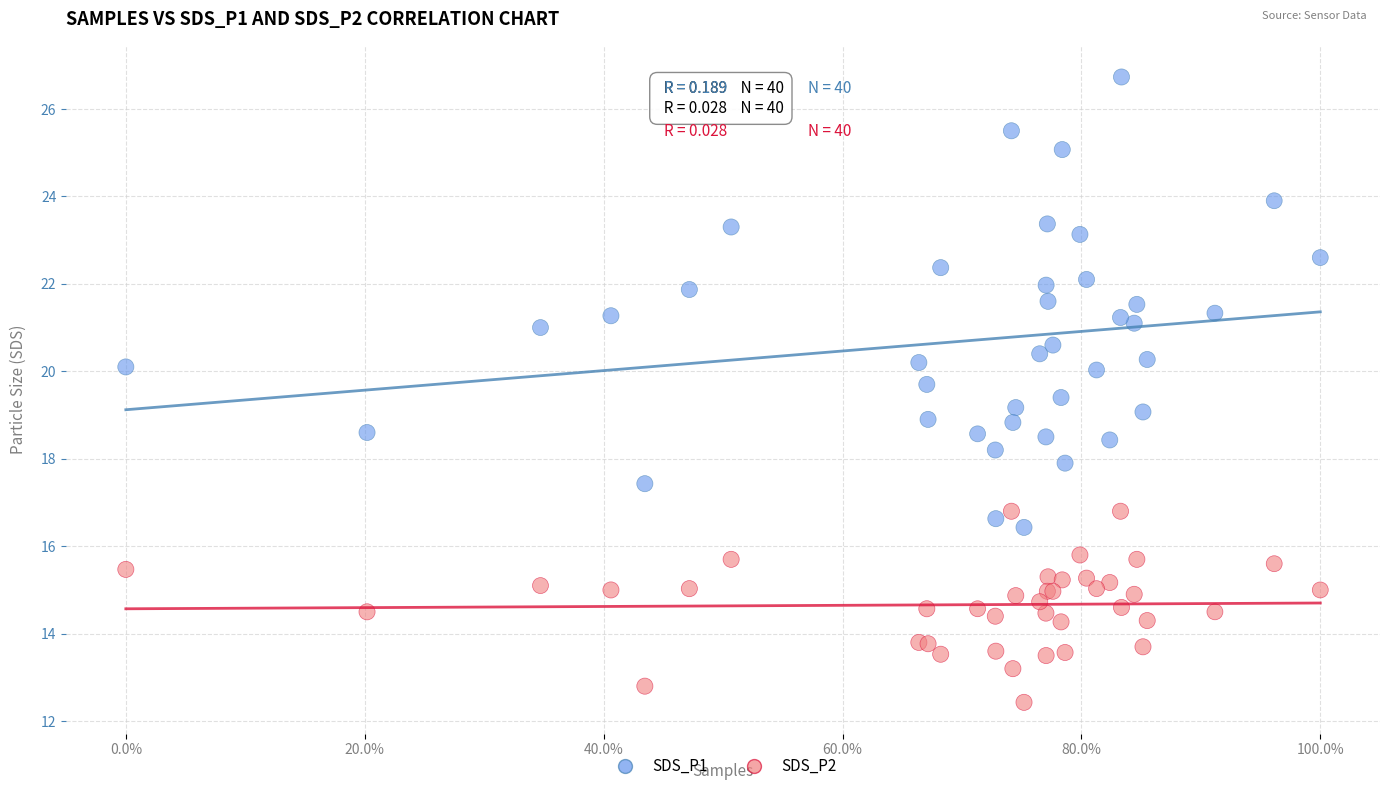

Which series has the widest spread of Y values?

SDS_P1